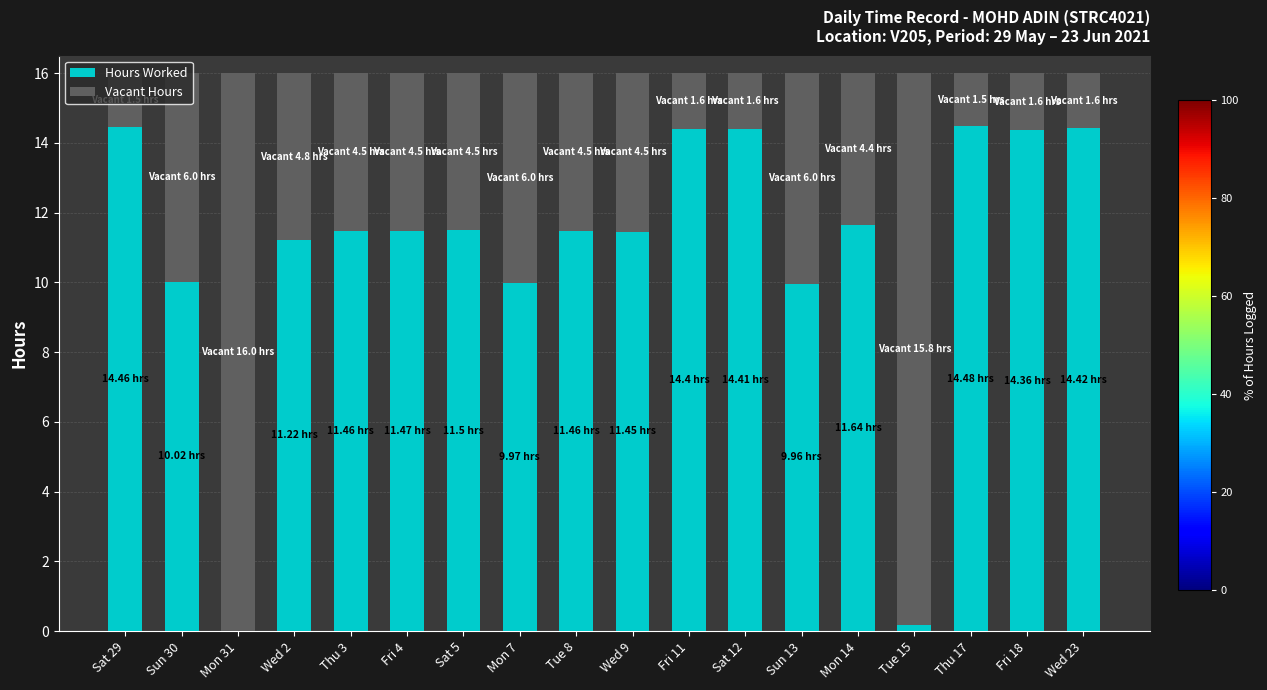

What is the total value across all series at Mon 7?

16.0